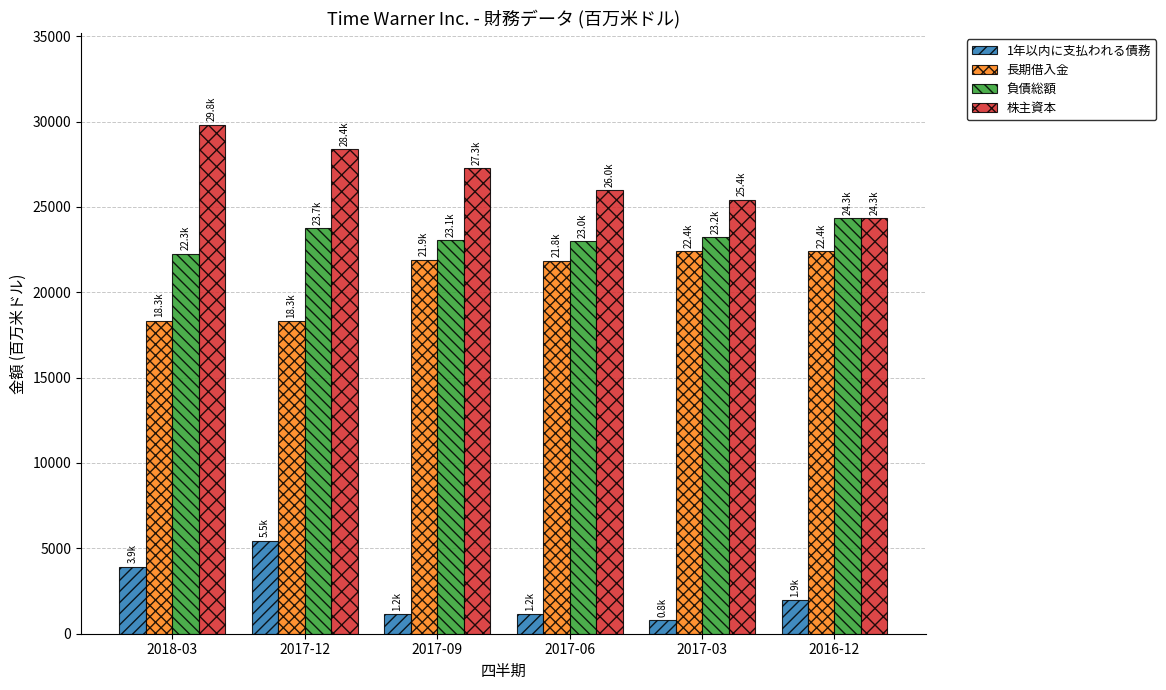

What is the value of the 負債総額 bar at the 3rd from the left?

23055